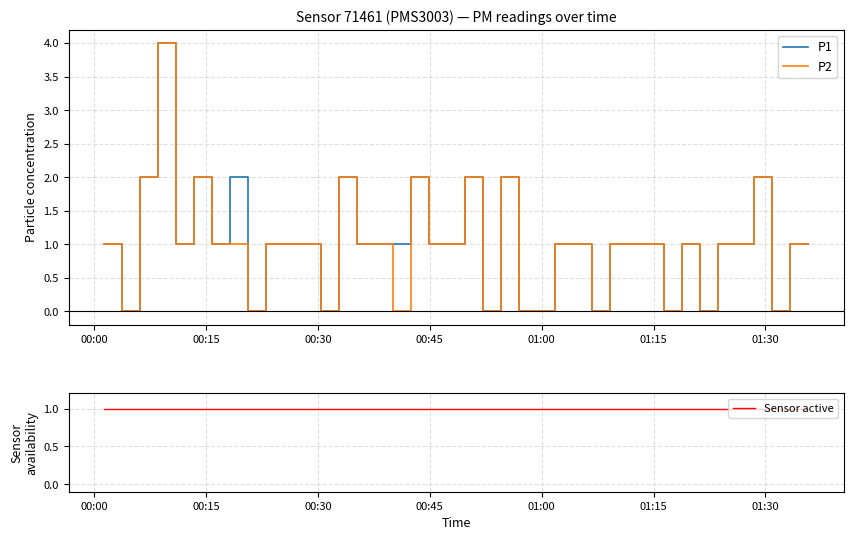

True or false: P1 and Sensor active intersect in this chart.

True